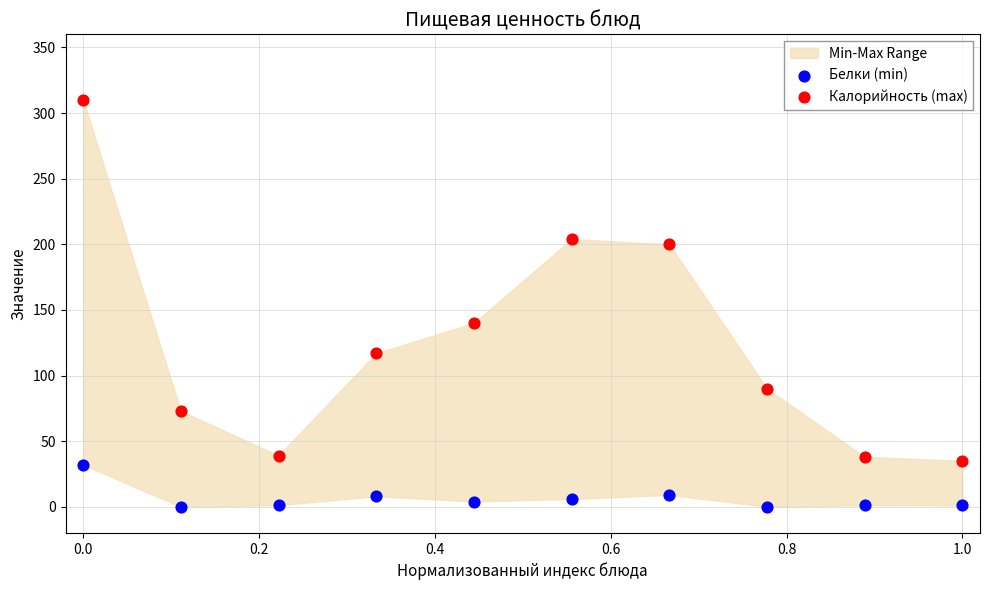

Which series has the widest spread of Y values?

Калорийность (max)